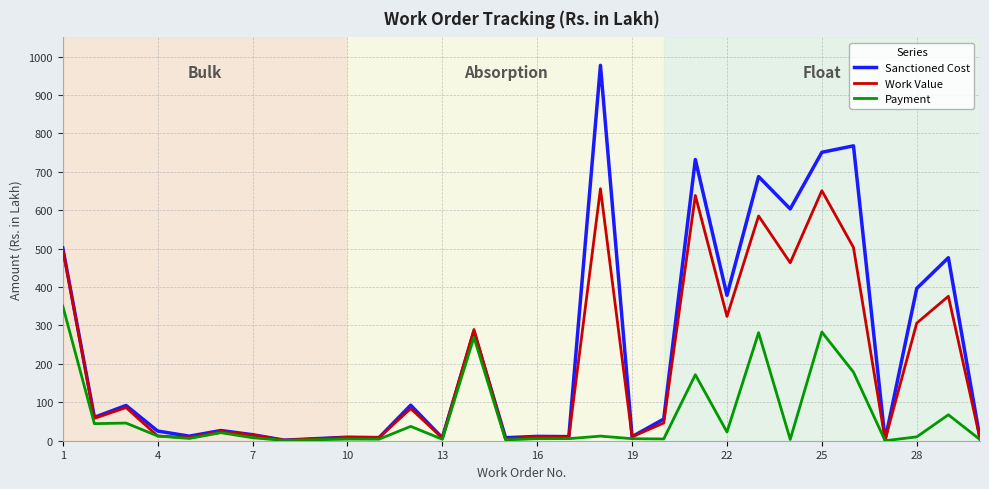

List the series in order of their overall mean, highest first.

Sanctioned Cost, Work Value, Payment